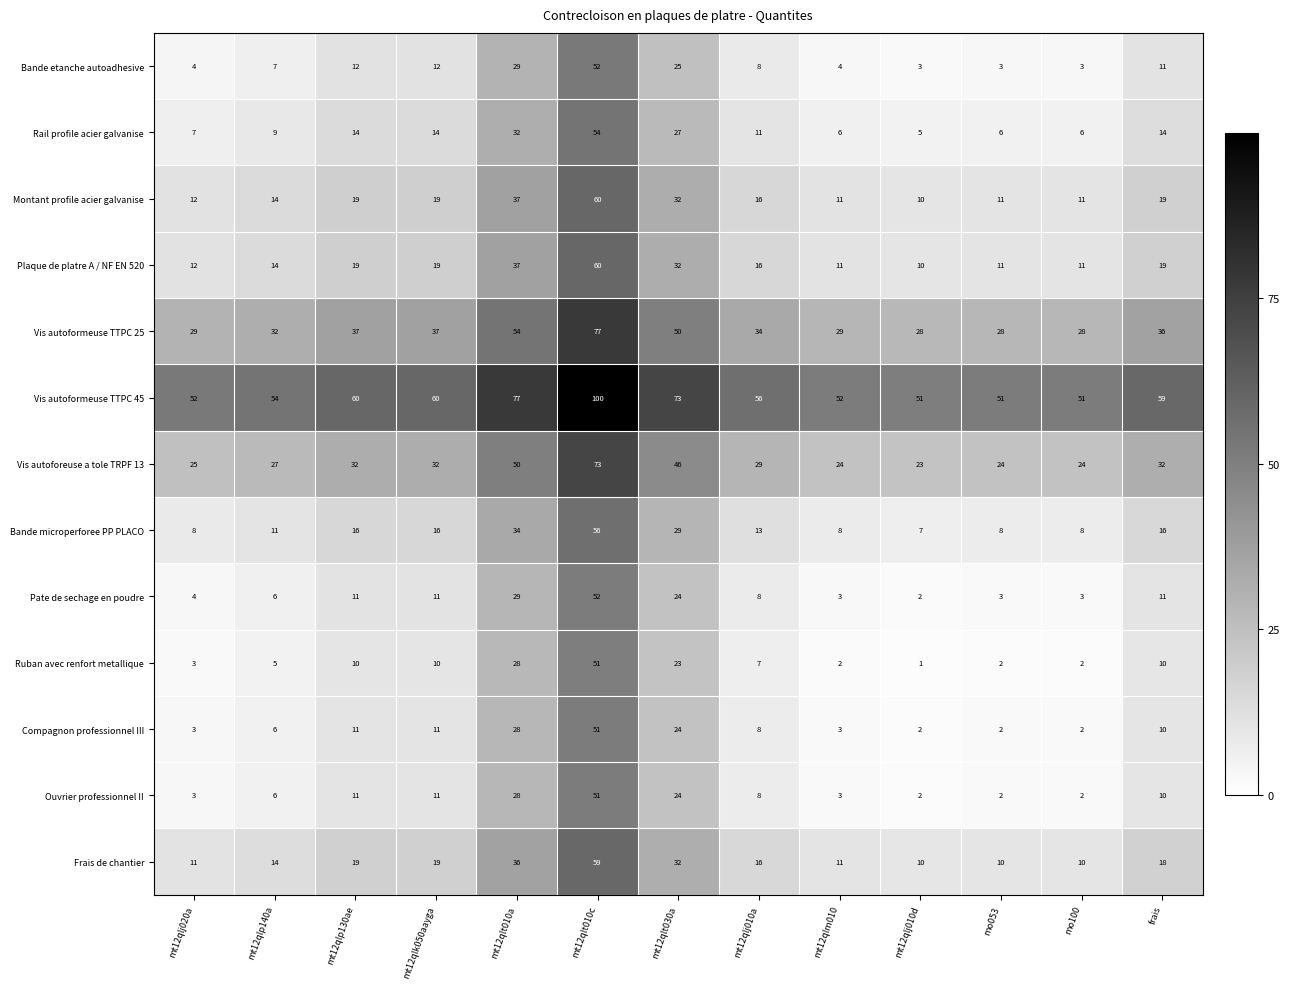

What is the difference between the Vis autoformeuse TTPC 45 values at mt12qlt010a and frais?

18